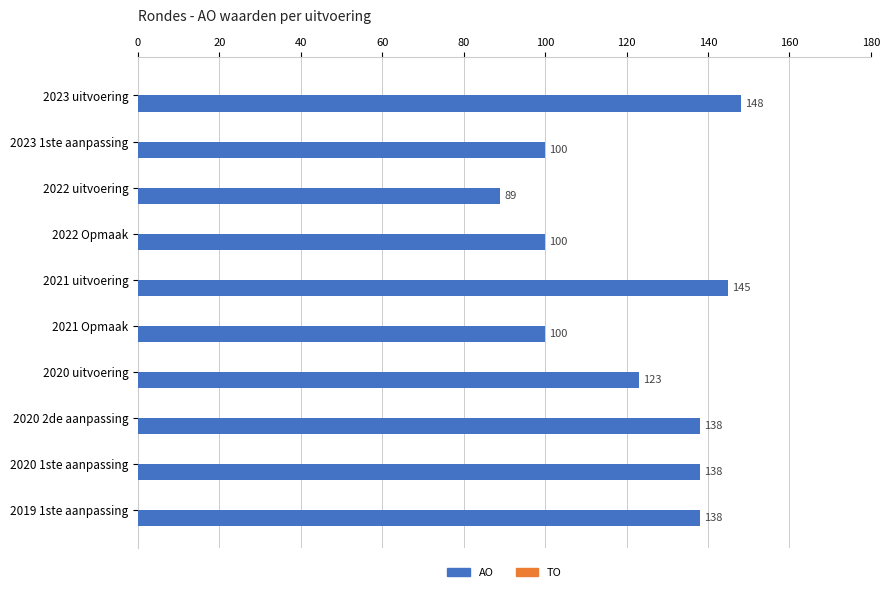

What is the average value?

122